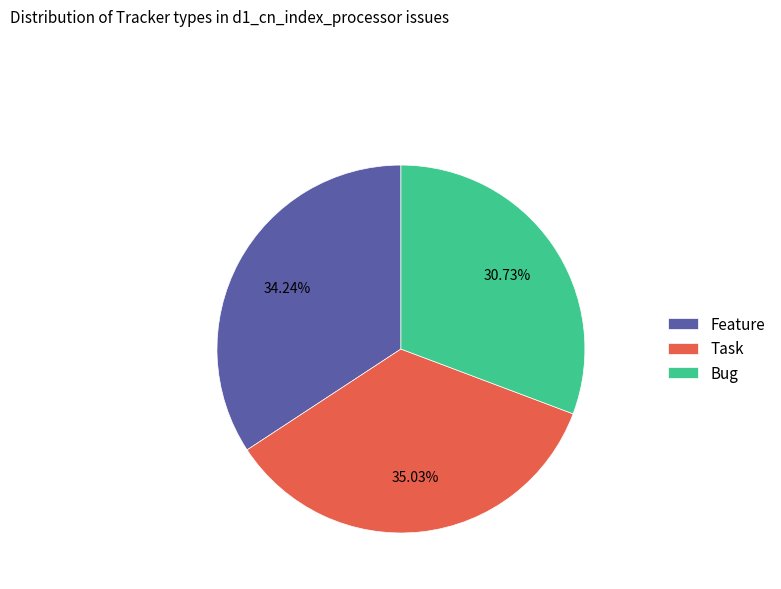

To the nearest percent, what is the difference between the largest and smallest slice percentages?

4%